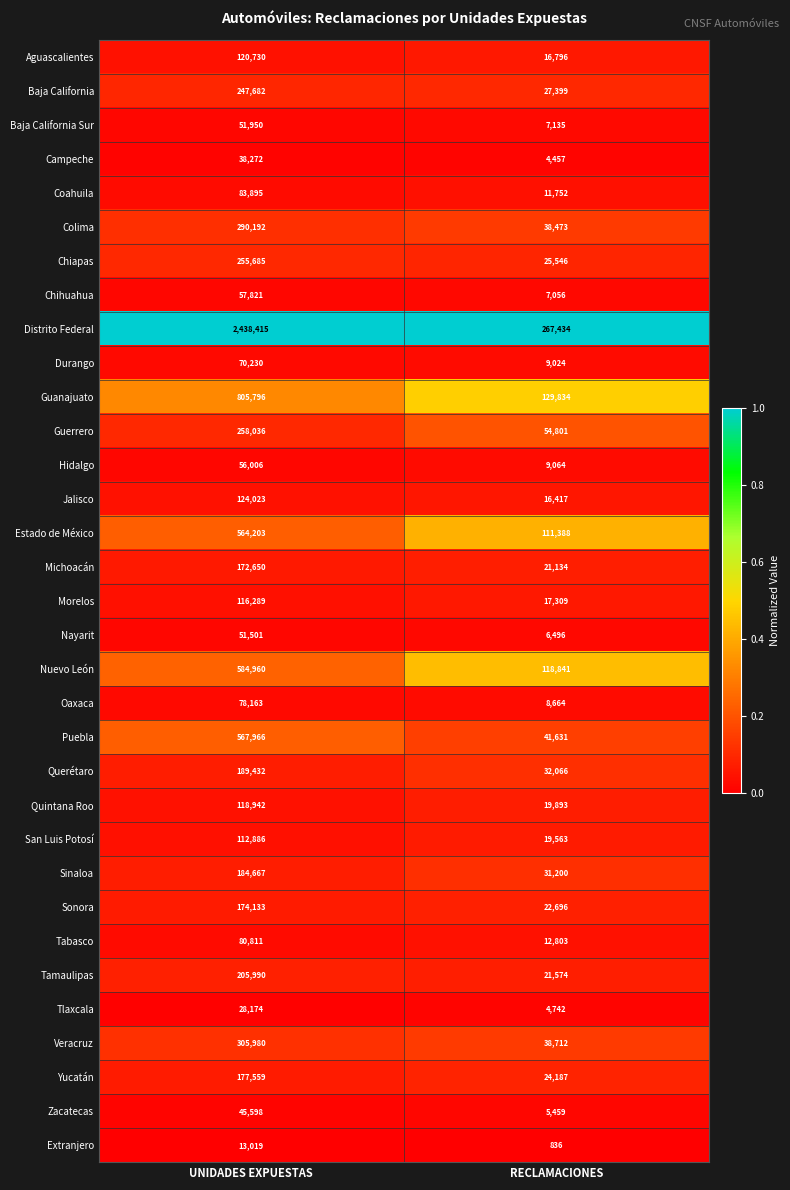

How many categories are shown in the chart?

2